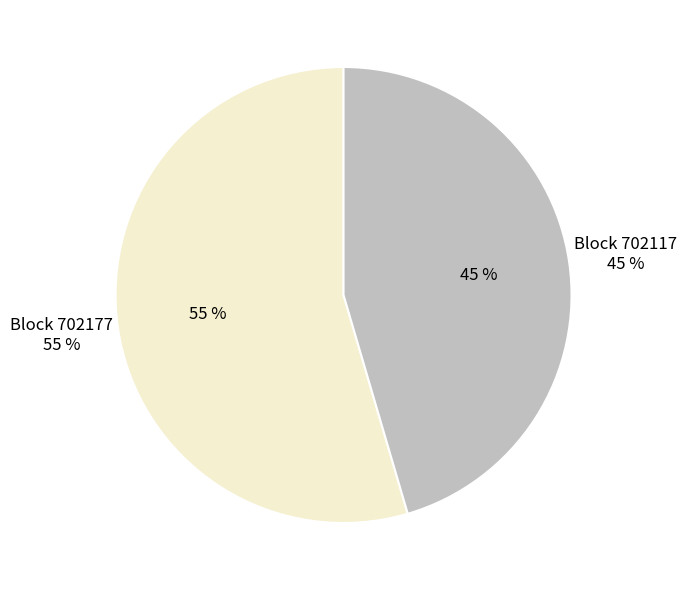

The 702117 slice represents 34% of the pie. True or false?

False